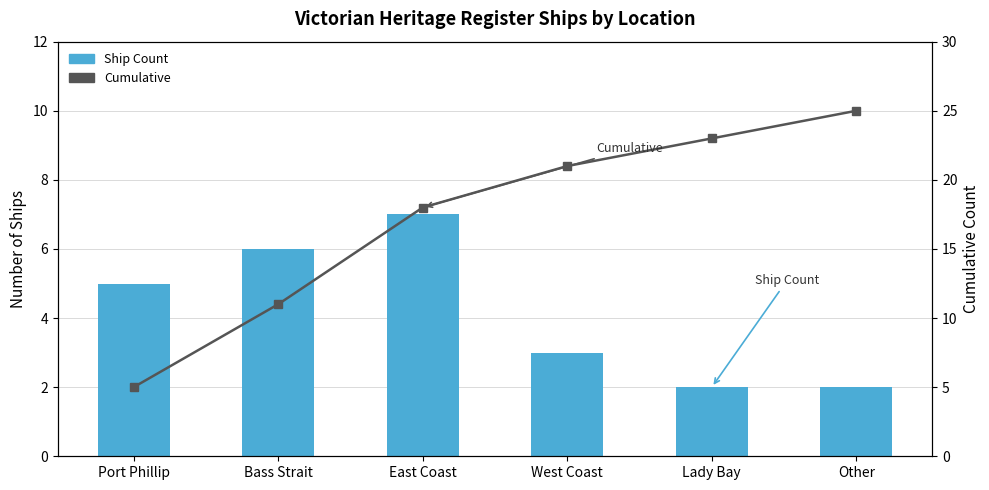

What is the difference between the maximum and minimum values in the Cumulative series?

20